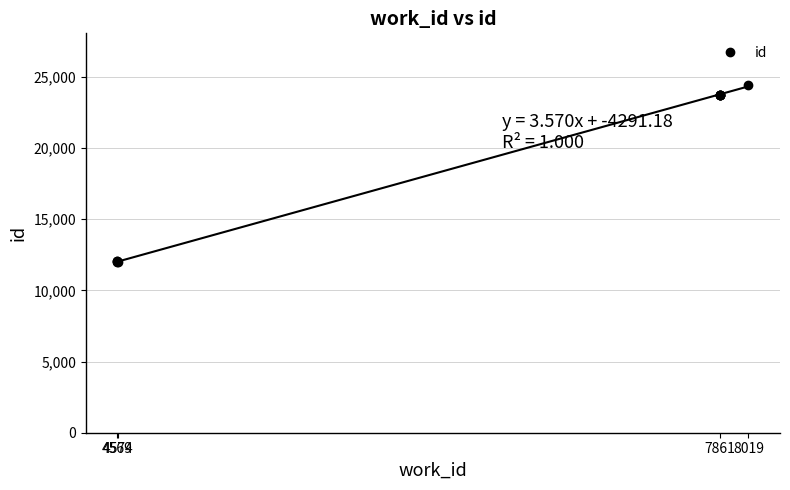

What is the change in value from 4569 to 7861?

+11725